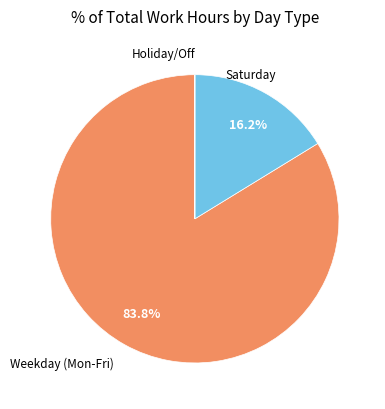

Is there a majority slice in this chart?

Yes